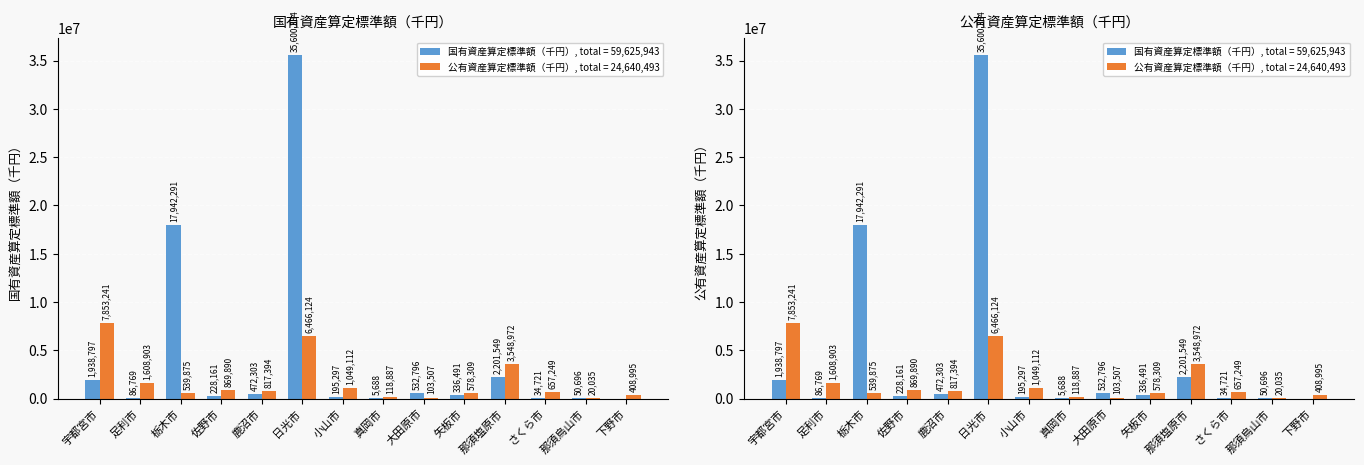

The value of 公有資産算定標準額（千円） at 矢板市 is 855232. True or false?

False